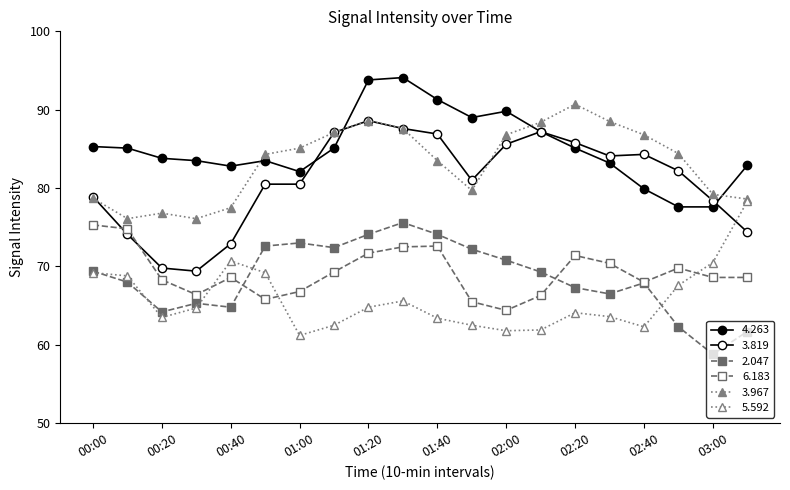

Count the number of data series in this chart.

6